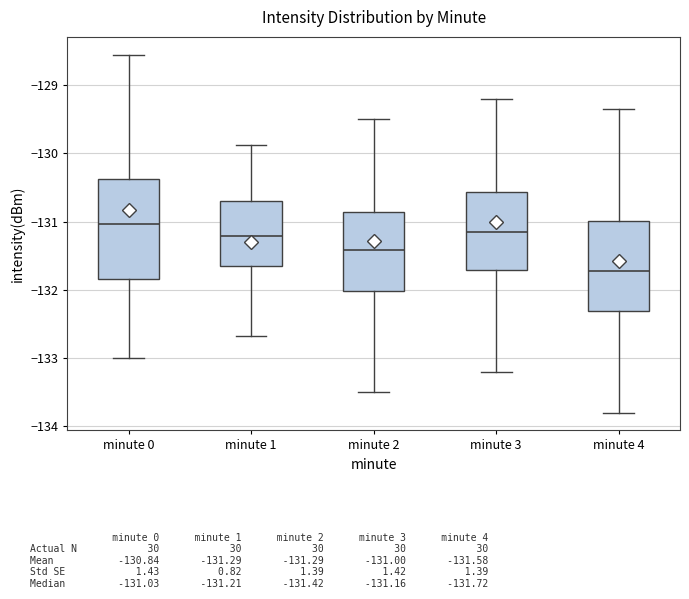

Reading left to right, transcribe this box plot: for each box, give where its median line is, the range the box spans, and where its two whiskers end, as read against the y-axis. The values are not printed on the chart, so give them approximately, as read against the axis.

minute 0: median -131.0, box -131.8 to -130.4, whiskers -133.0 to -128.6
minute 1: median -131.2, box -131.6 to -130.7, whiskers -132.7 to -129.9
minute 2: median -131.4, box -132.0 to -130.9, whiskers -133.5 to -129.5
minute 3: median -131.2, box -131.7 to -130.6, whiskers -133.2 to -129.2
minute 4: median -131.7, box -132.3 to -131.0, whiskers -133.8 to -129.4